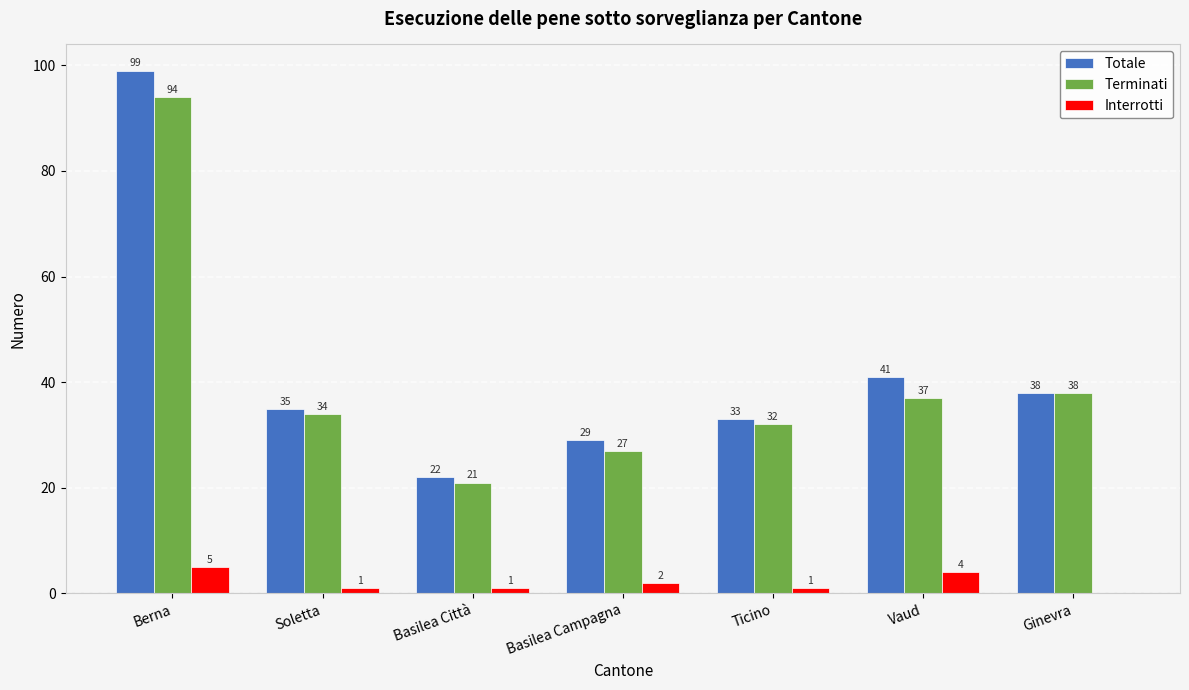

Is the value of Terminati at Berna greater than the value of Totale at Ginevra?

Yes